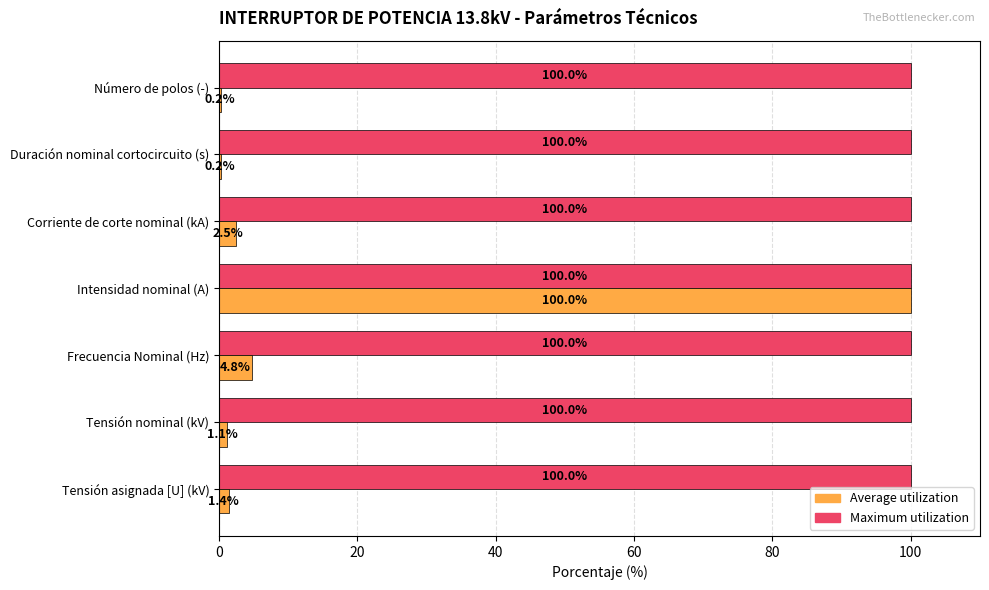

What is the greatest value displayed?

100.0